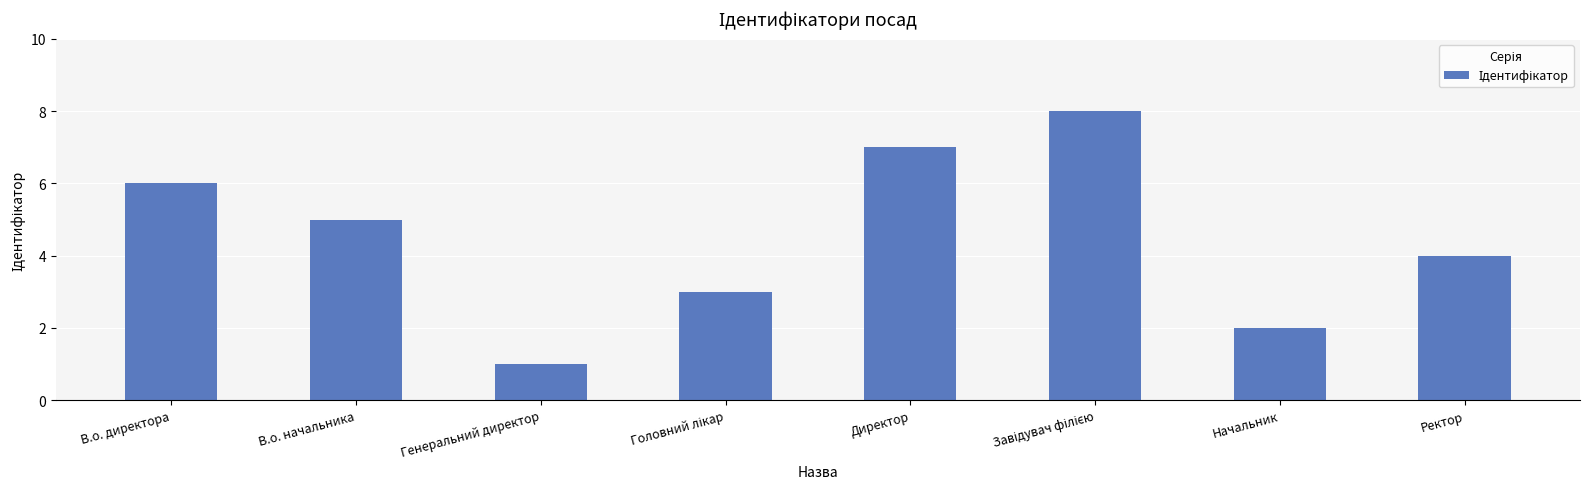

What is the ratio of the value at Ректор to the value at В.о. директора?

0.7